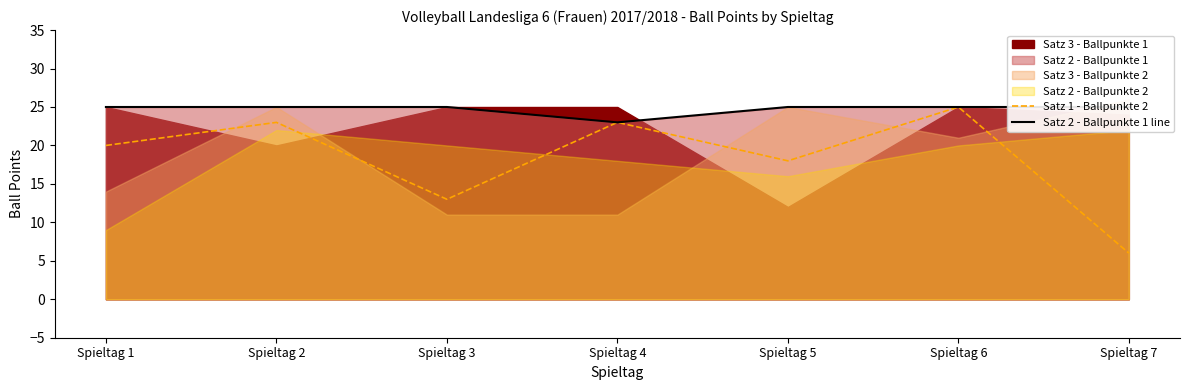

The Satz 1 - Ballpunkte 2 series shows 23 at Spieltag 2. True or false?

True